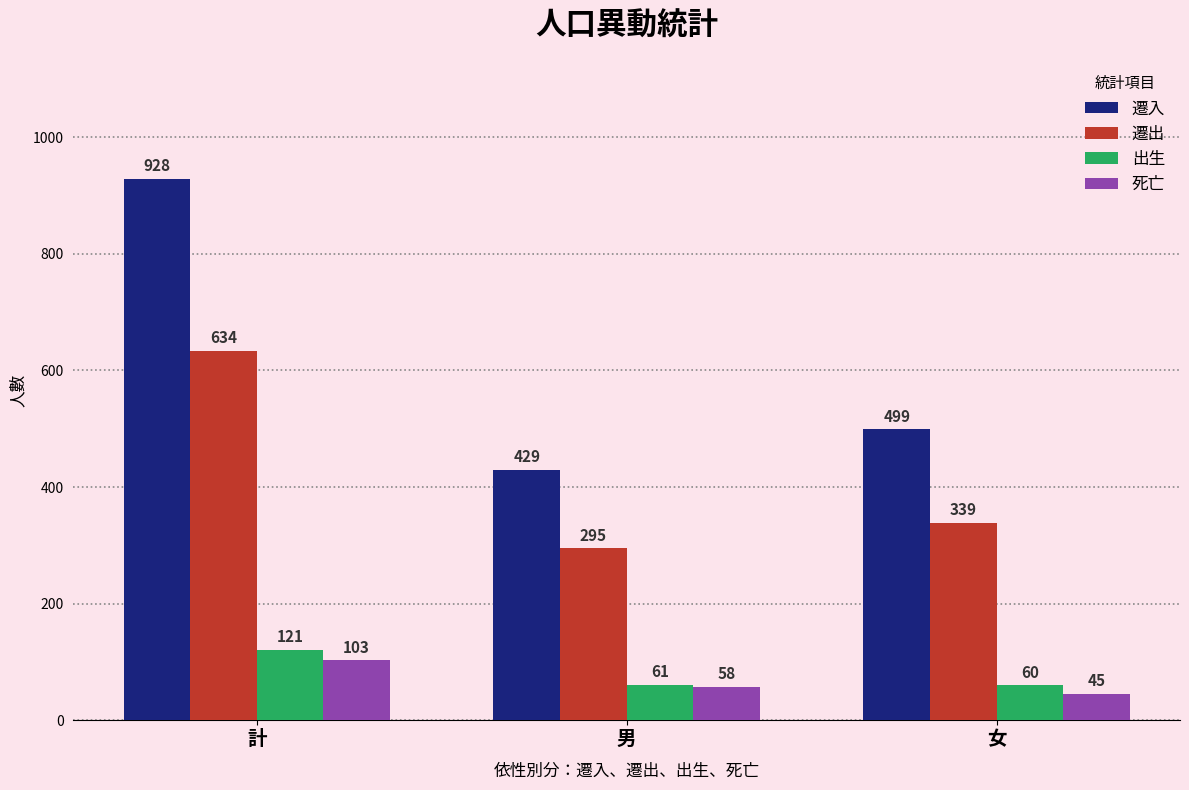

How many series are shown in this chart?

4